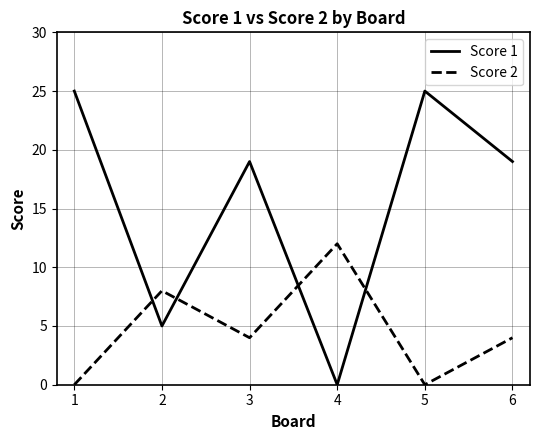

List the series in order of their peak value, lowest first.

Score 2, Score 1